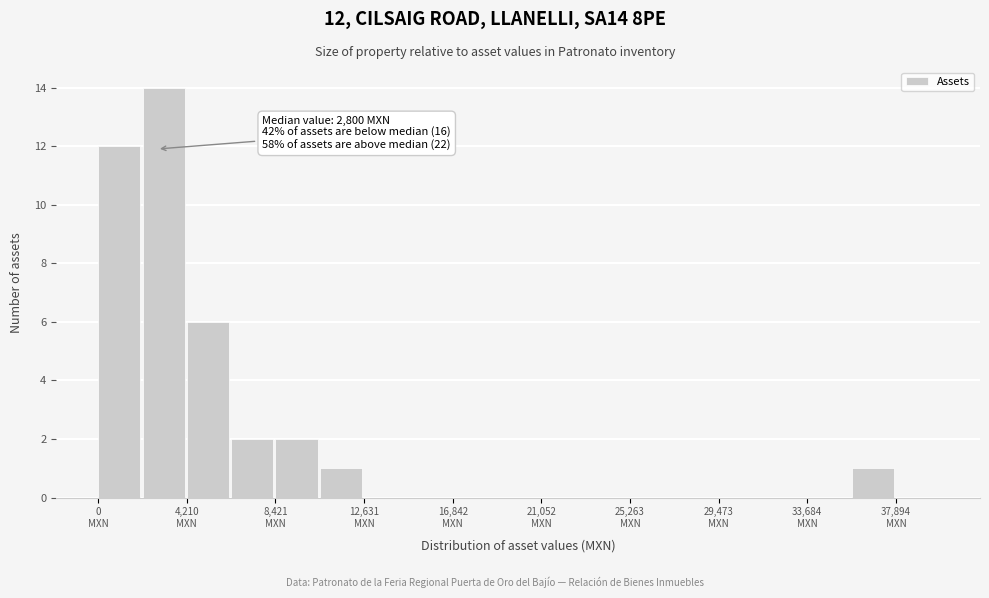

Which range on the x-axis has the tallest bar?

2000 to 4000